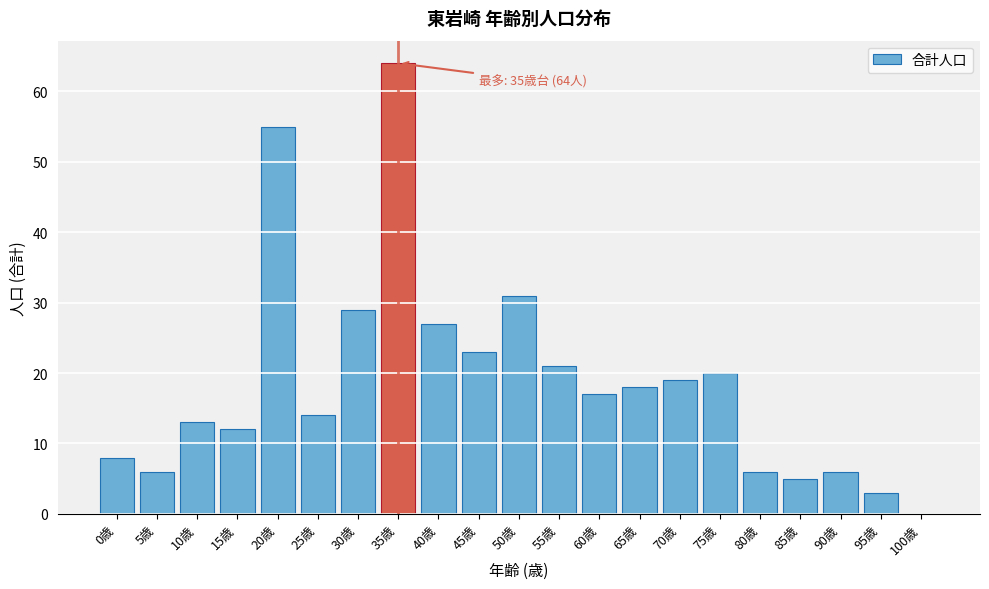

Reading left to right, transcribe all the data shown in this chart.

0歳=8	5歳=6	10歳=13	15歳=12	20歳=55	25歳=14	30歳=29	35歳=64	40歳=27	45歳=23	50歳=31	55歳=21	60歳=17	65歳=18	70歳=19	75歳=20	80歳=6	85歳=5	90歳=6	95歳=3	100歳=0